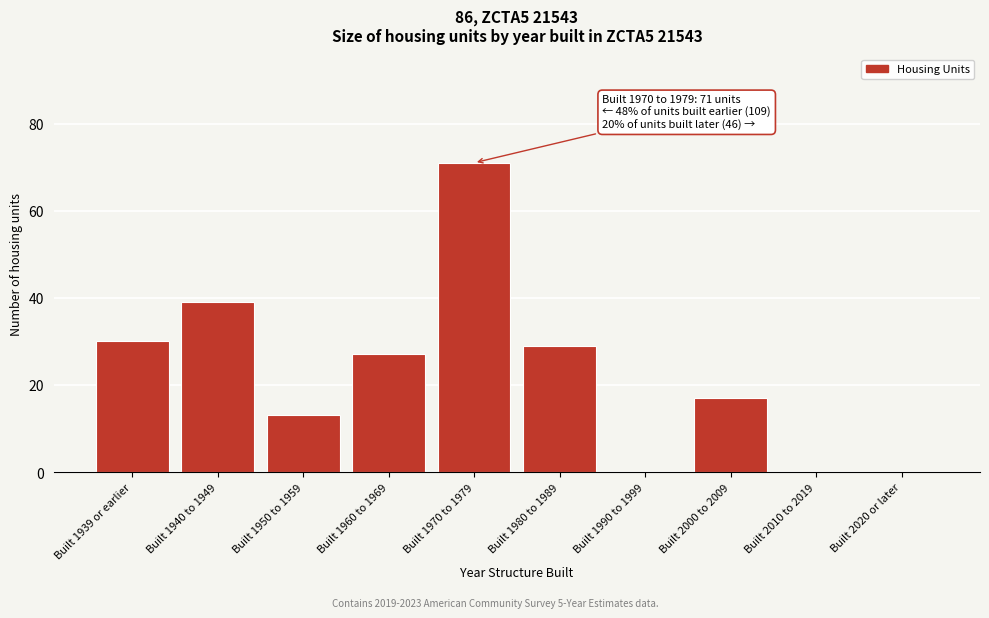

Reading left to right, list all the values displayed in this chart.

Built 1939 or earlier=30	Built 1940 to 1949=39	Built 1950 to 1959=13	Built 1960 to 1969=27	Built 1970 to 1979=71	Built 1980 to 1989=29	Built 1990 to 1999=0	Built 2000 to 2009=17	Built 2010 to 2019=0	Built 2020 or later=0